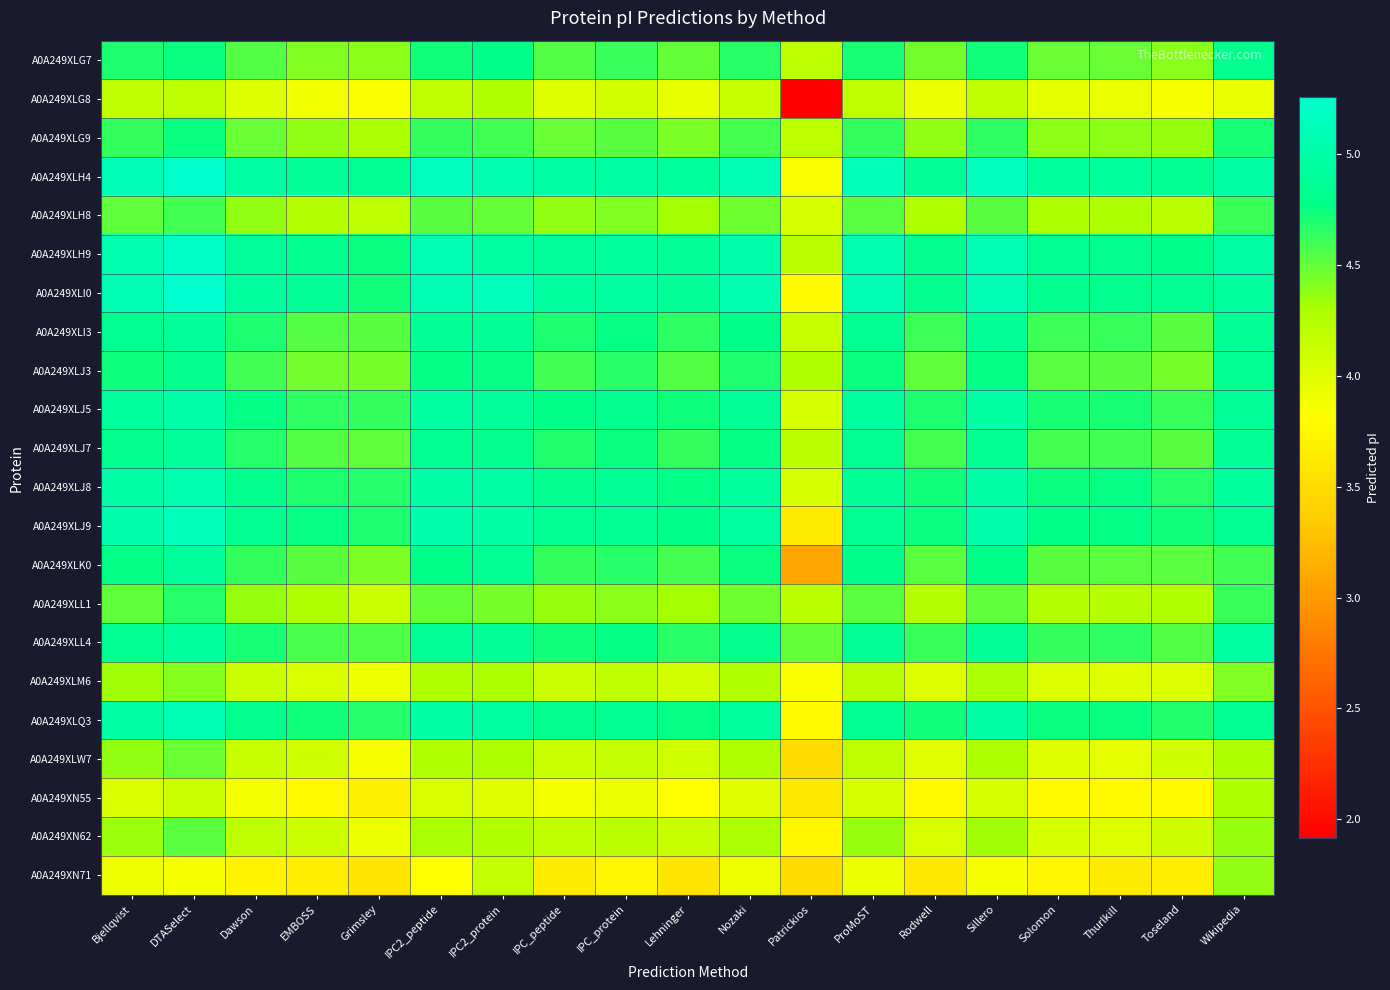

List the series in order of their peak value, lowest first.

A0A249XLG8, A0A249XN55, A0A249XN71, A0A249XLM6, A0A249XLW7, A0A249XN62, A0A249XLH8, A0A249XLL1, A0A249XLG9, A0A249XLG7, A0A249XLJ3, A0A249XLI3, A0A249XLJ7, A0A249XLK0, A0A249XLL4, A0A249XLJ5, A0A249XLJ8, A0A249XLQ3, A0A249XLJ9, A0A249XLH9, A0A249XLH4, A0A249XLI0